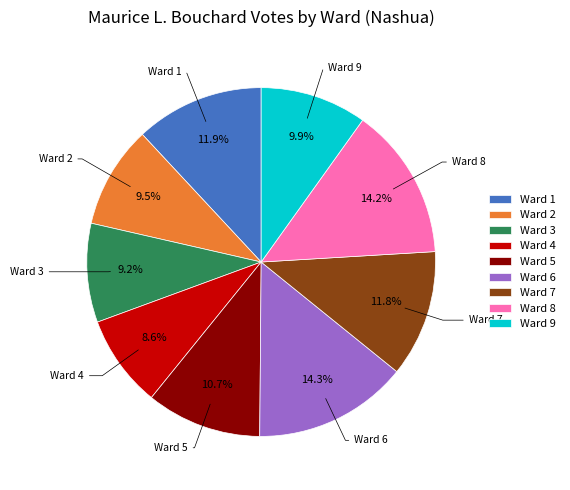

Do Ward 1 and Ward 6 together represent more than half of the pie?

No